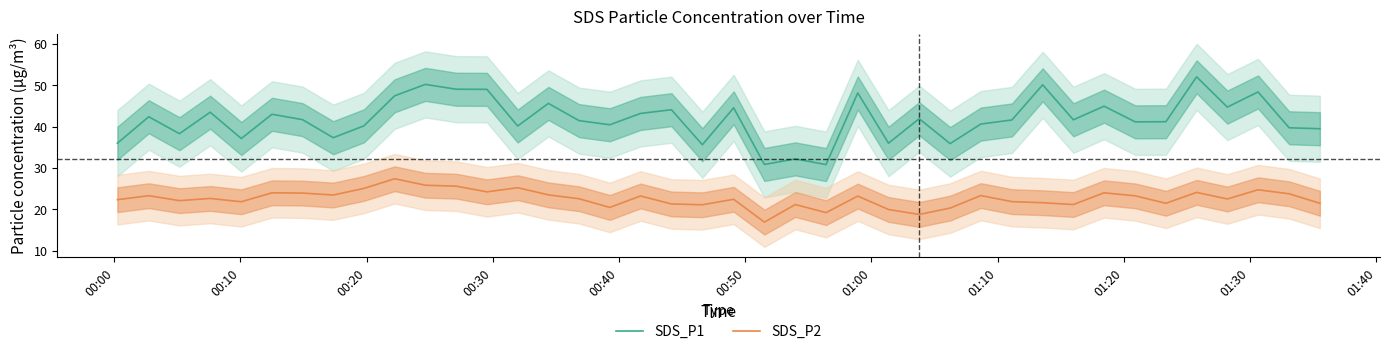

What is the average value of the SDS_P2 series?

22.6